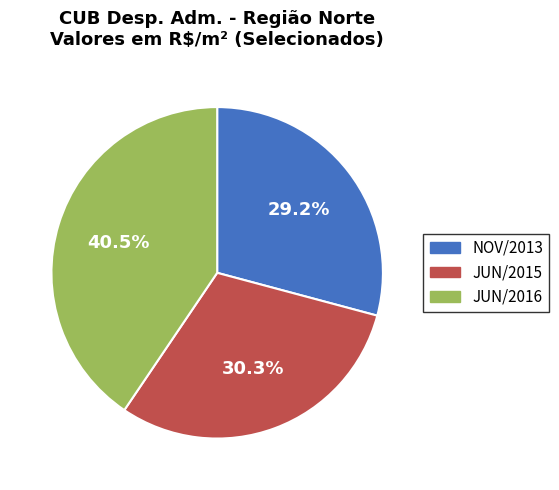

Count the number of slices in the pie.

3